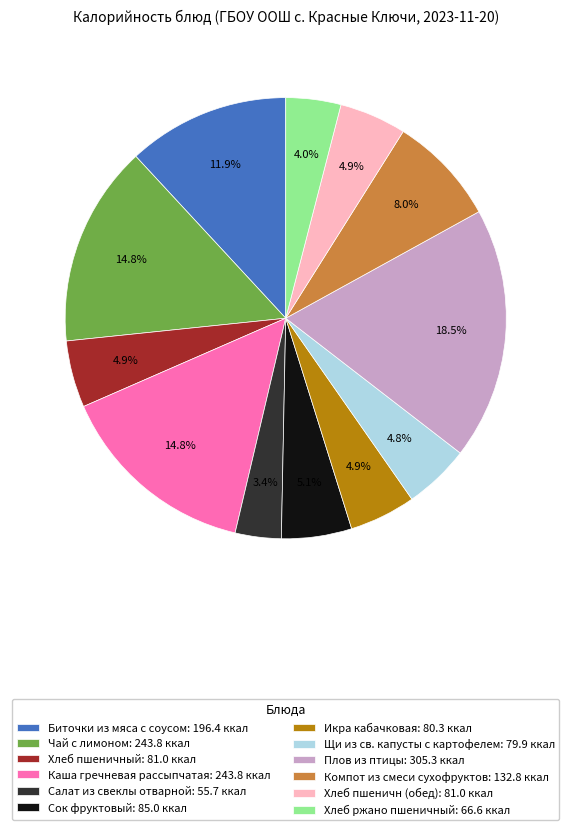

Approximately how many times larger is the value at Компот из смеси сухофруктов compared to Каша гречневая рассыпчатая?

0.5